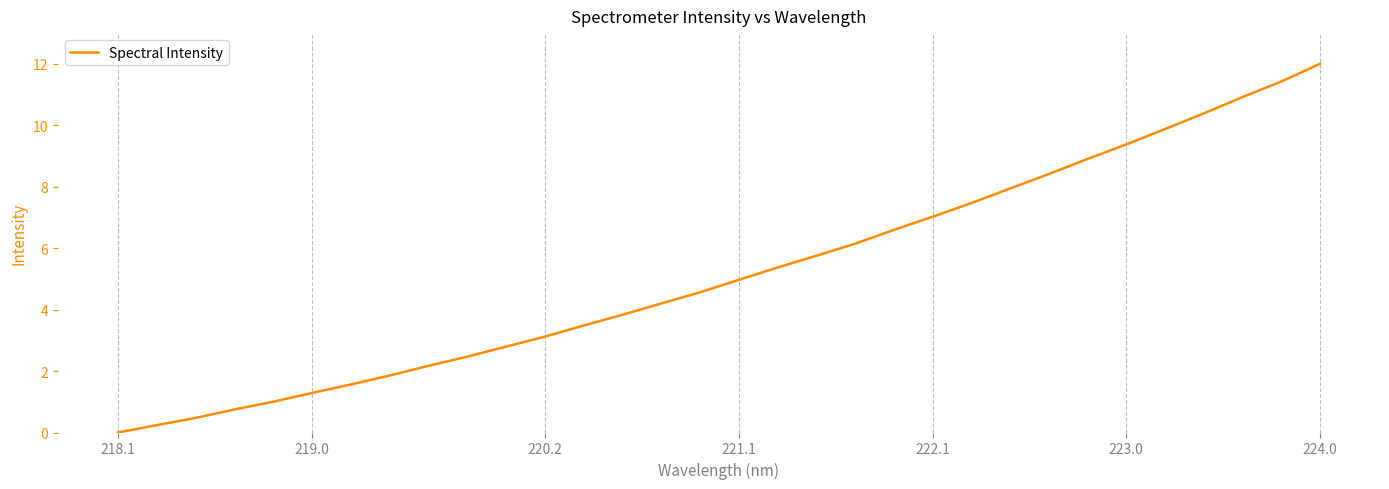

What is the greatest value displayed?

12.0